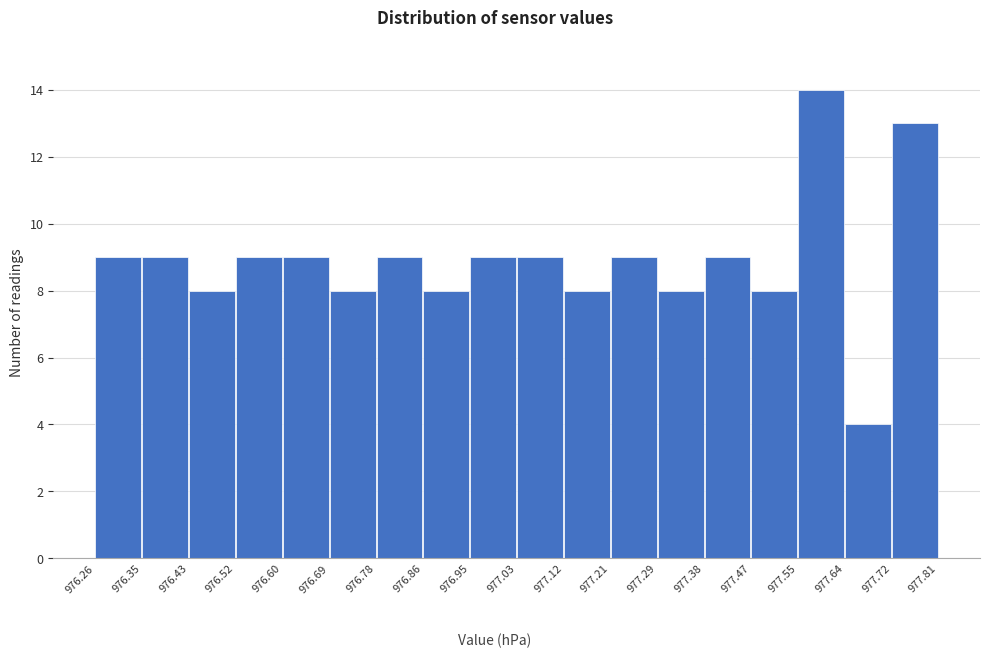

What is the height of the bar covering 977.72 to 977.81 on the x-axis? The values are not printed on the chart, so give them approximately, as read against the axis.

13